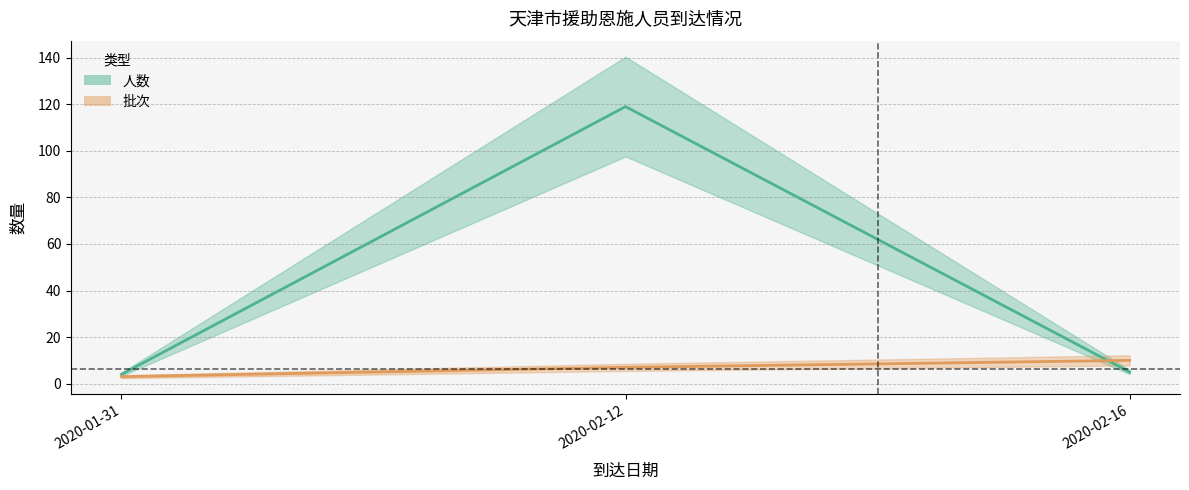

What is the approximate value of 批次 at 2020-02-16?

10